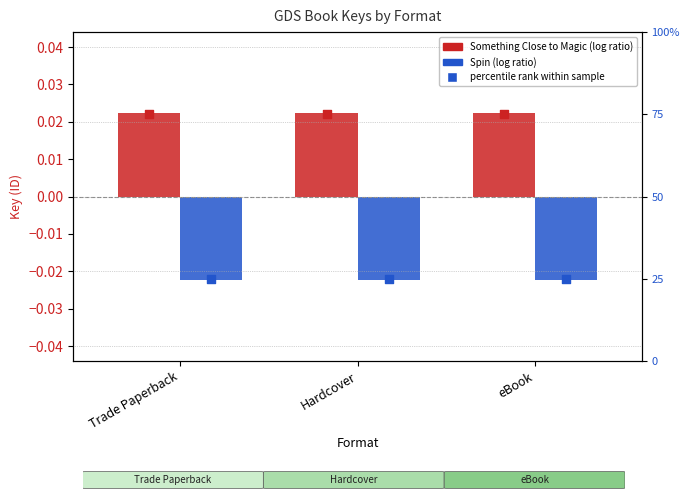

At which category is the sum across all series the highest?

Trade Paperback